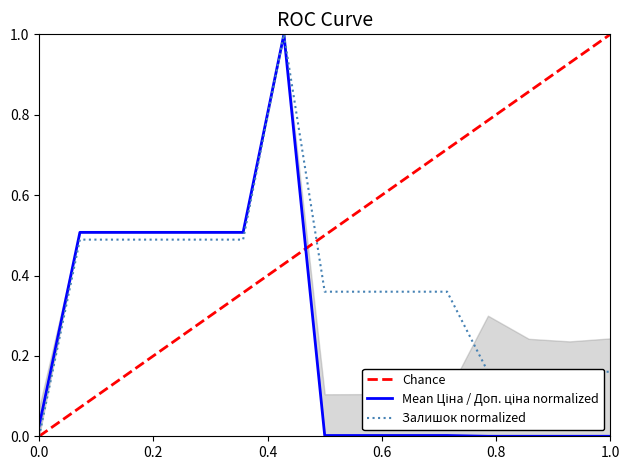

How many values in the Ціна series exceed 0?

11